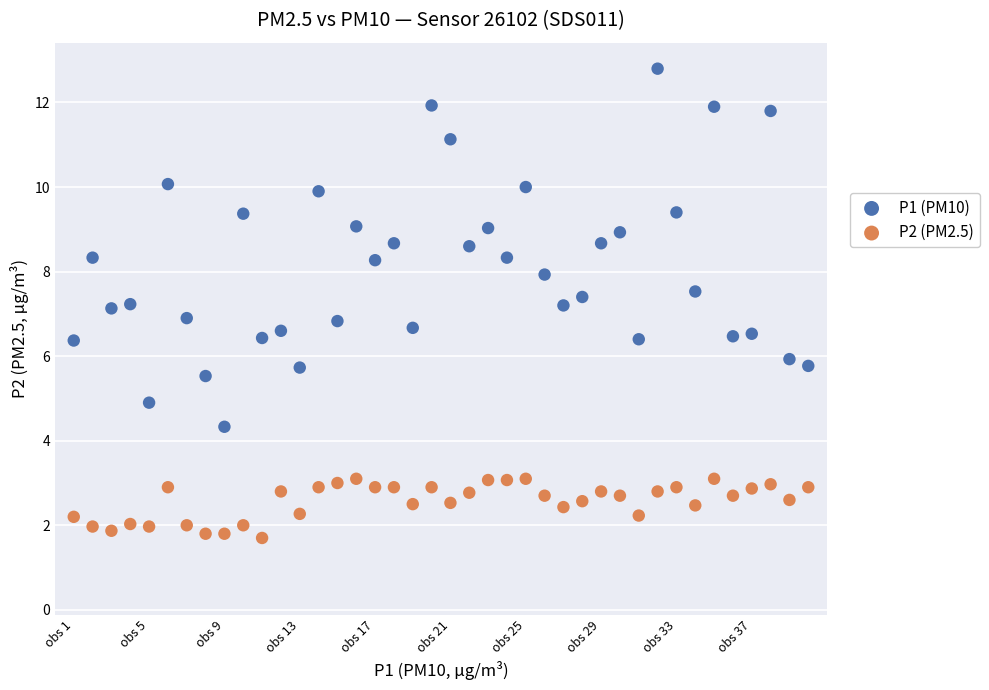

Across all data points, what is the range of Y values (max minus min)?

11.1